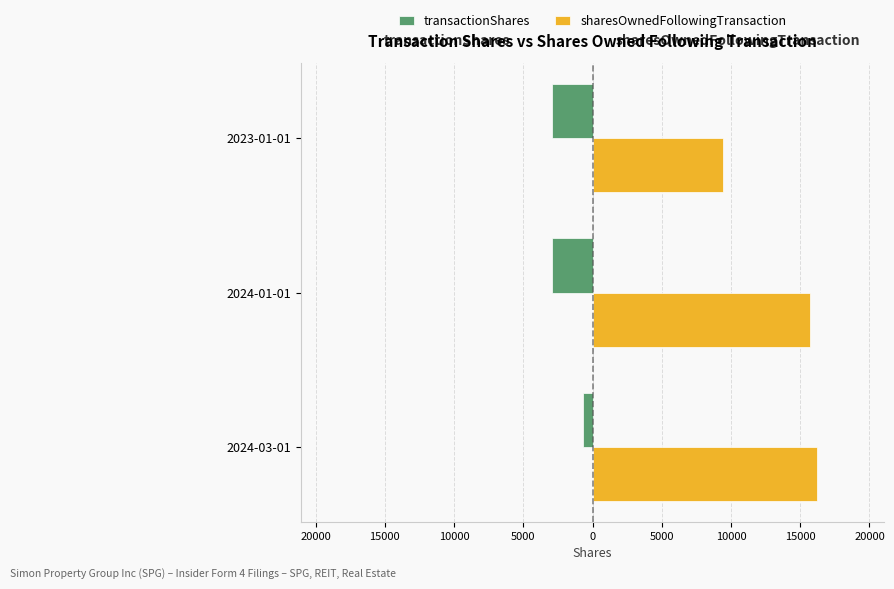

What is the difference between the maximum and second lowest values in the sharesOwnedFollowingTransaction series?

479